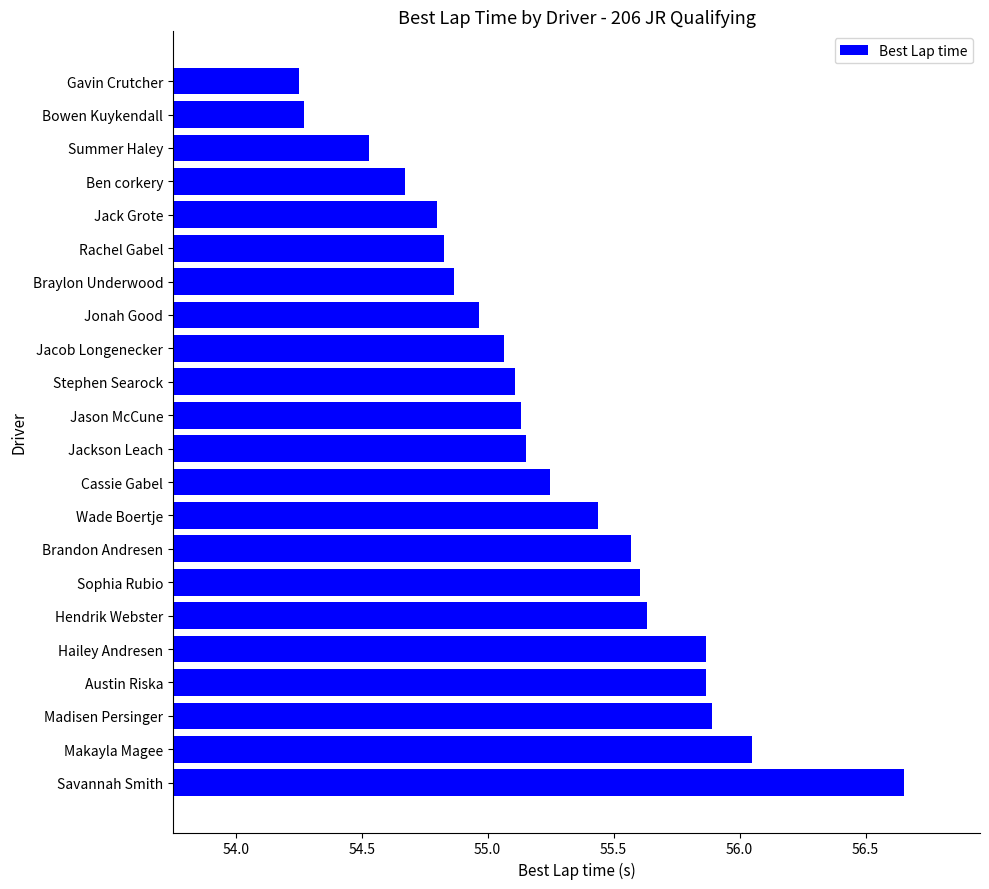

At which label is the value closest to 55?

Jonah Good